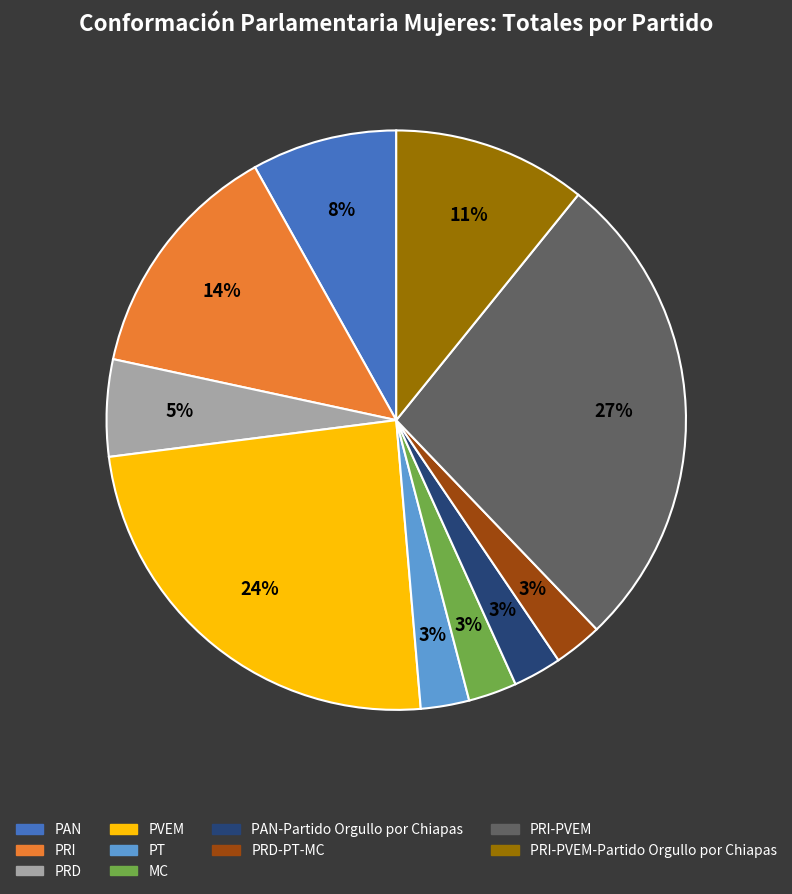

Does any single category account for the majority?

No